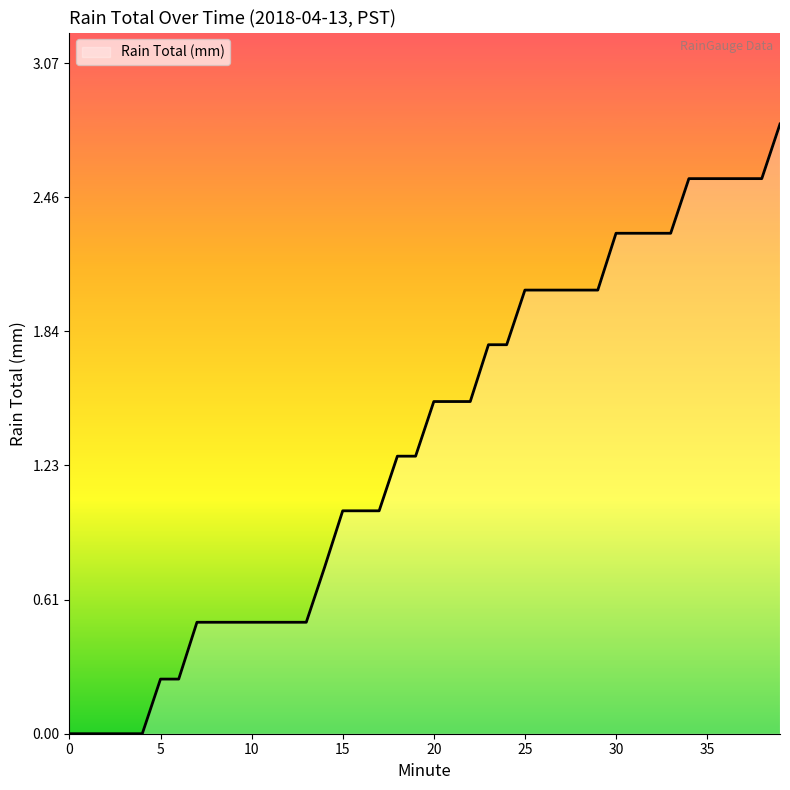

What is the value of the 23rd point from the left?

1.5